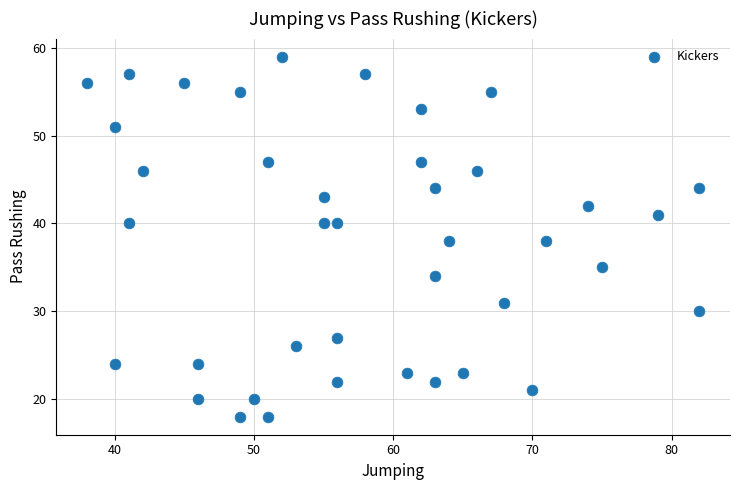

What is the range of Y values (max minus min)?

41